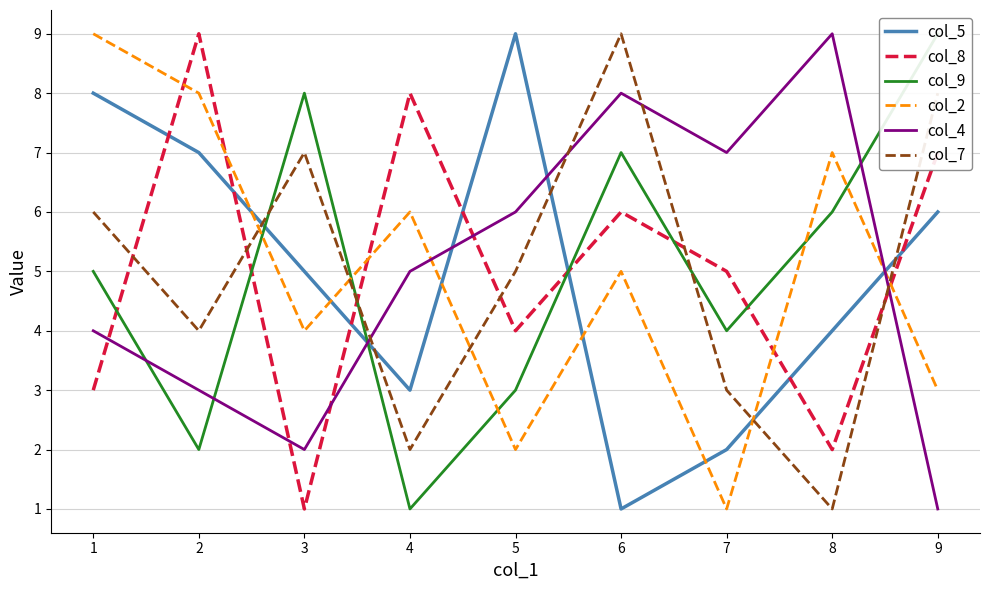

At which category does col_2 reach its first local peak?

4